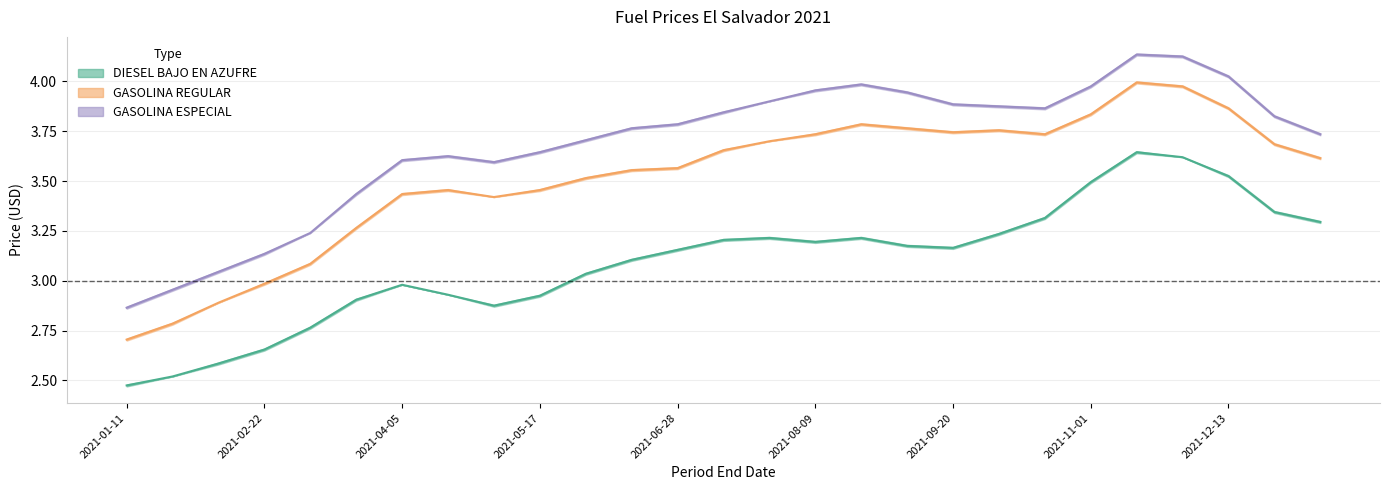

Between 2021-03-22 and 2021-11-29, which is larger?

2021-11-29